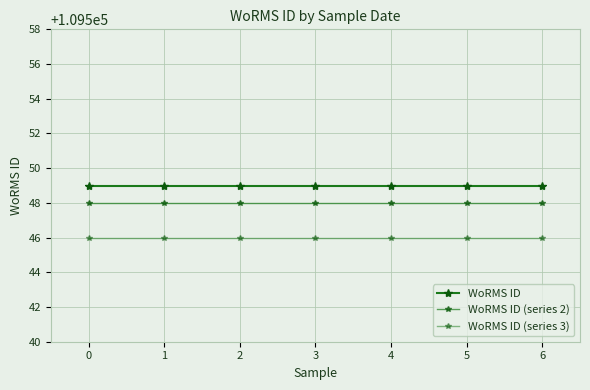

Reading left to right, extract all data points from this chart.

WoRMS ID: 109549	109549	109549	109549	109549	109549	109549
WoRMS ID (series 2): 109548	109548	109548	109548	109548	109548	109548
WoRMS ID (series 3): 109546	109546	109546	109546	109546	109546	109546